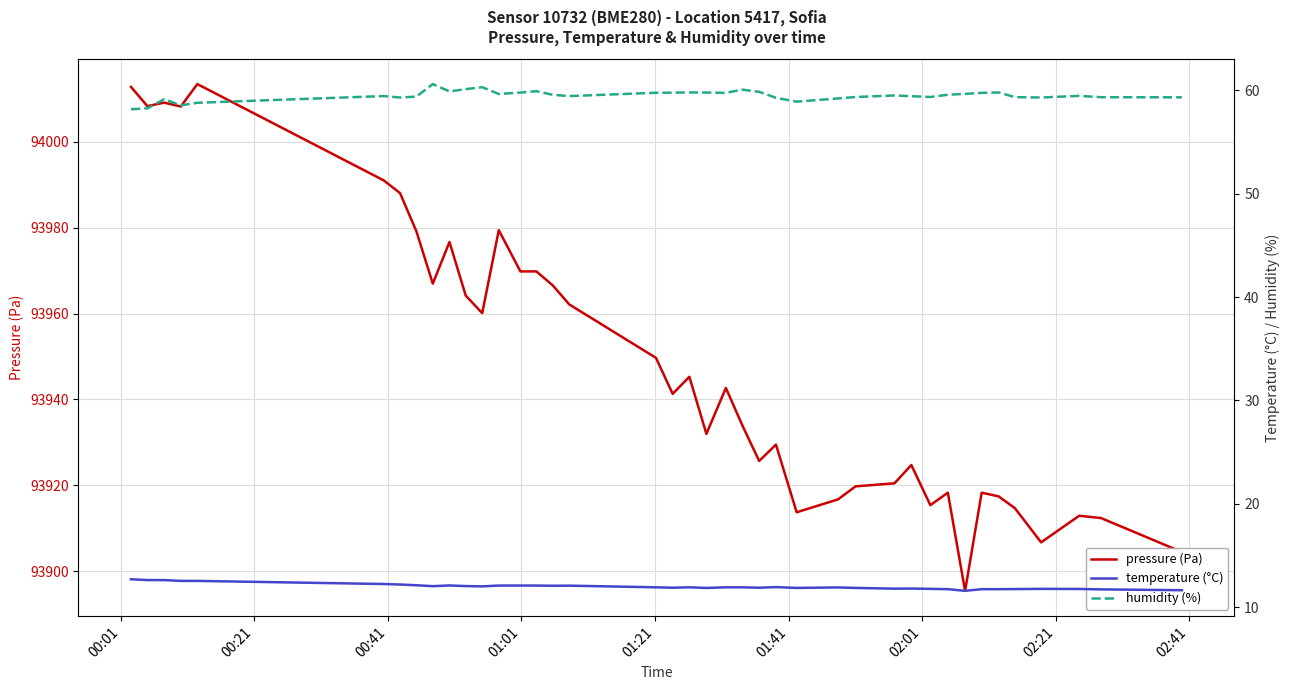

What is the lowest value of the pressure (Pa) series?

93895.5